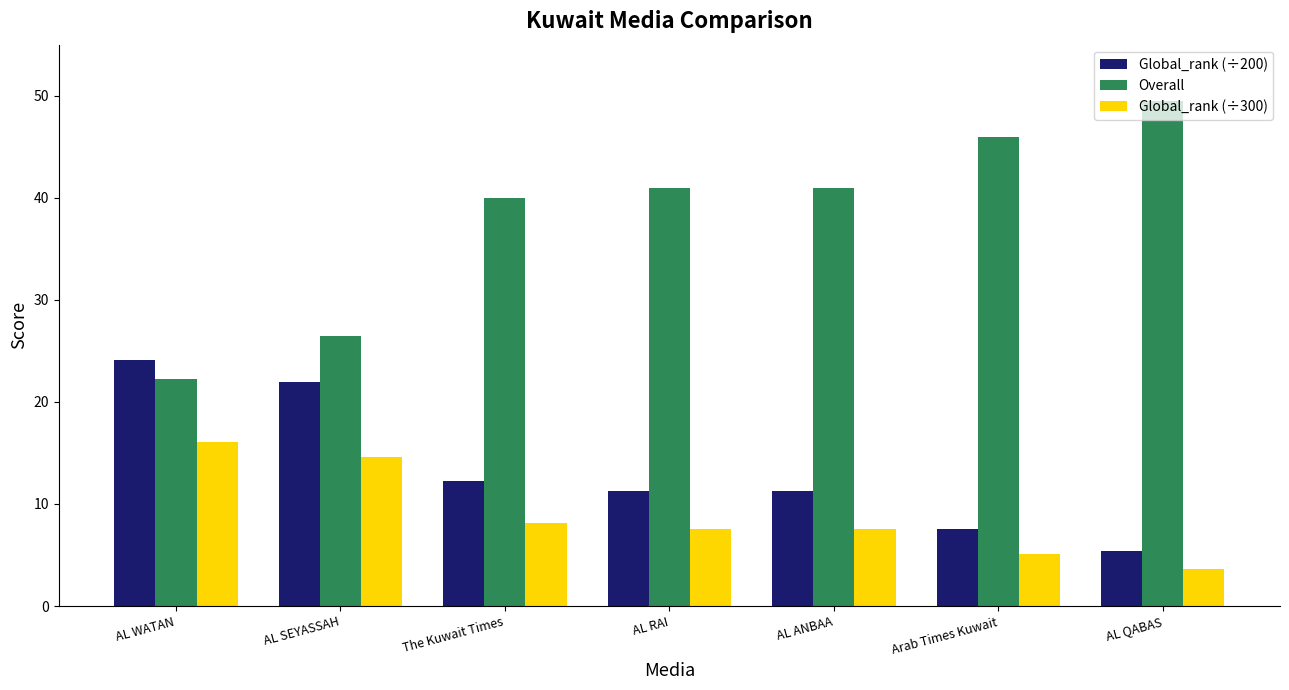

Is it true that Global_rank (÷200) equals 21.9 at AL SEYASSAH?

True